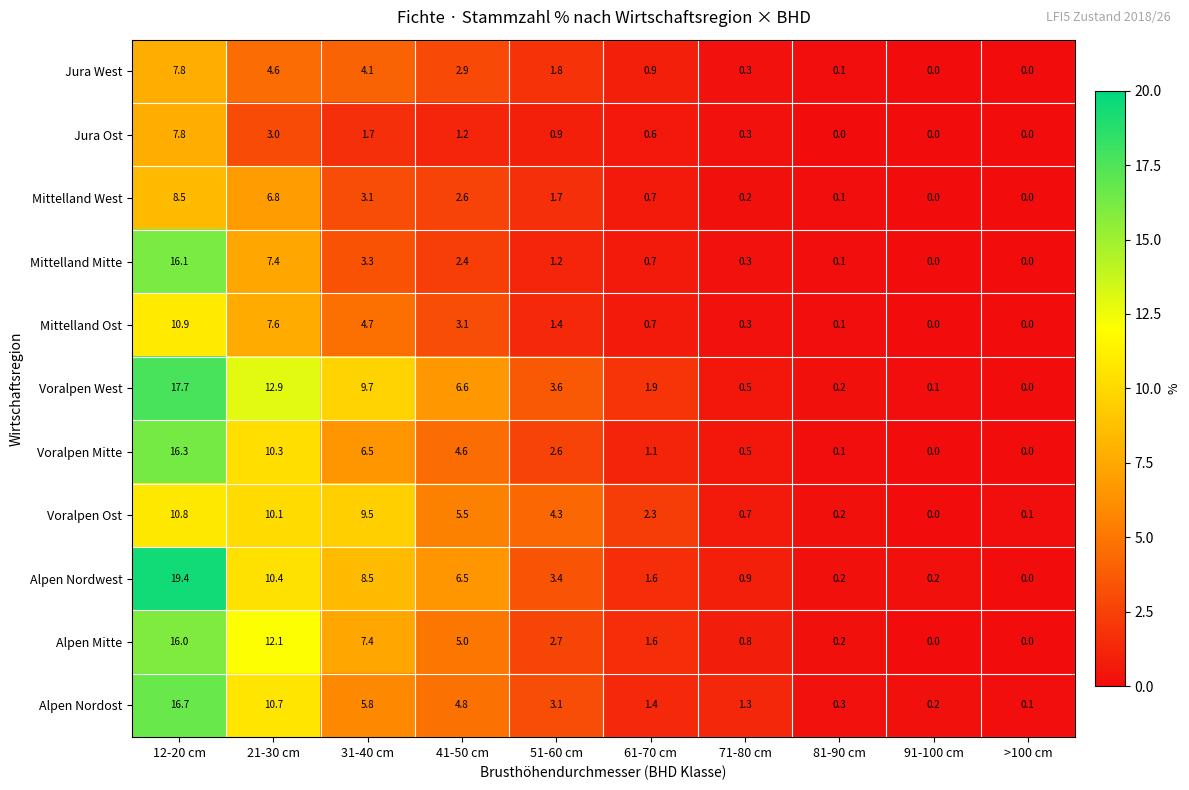

True or false: Jura Ost has a value of -3.7 at 91-100 cm.

False